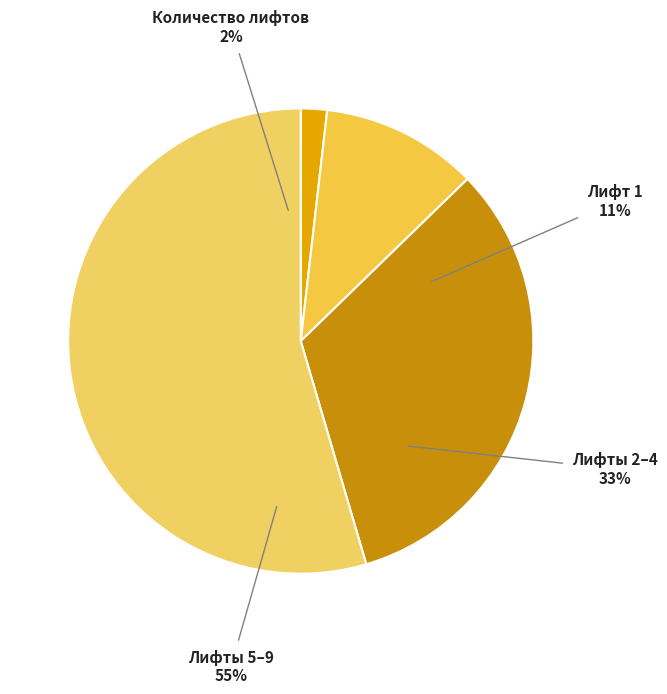

What percentage is the Лифт 1 slice, to the nearest percent?

11%